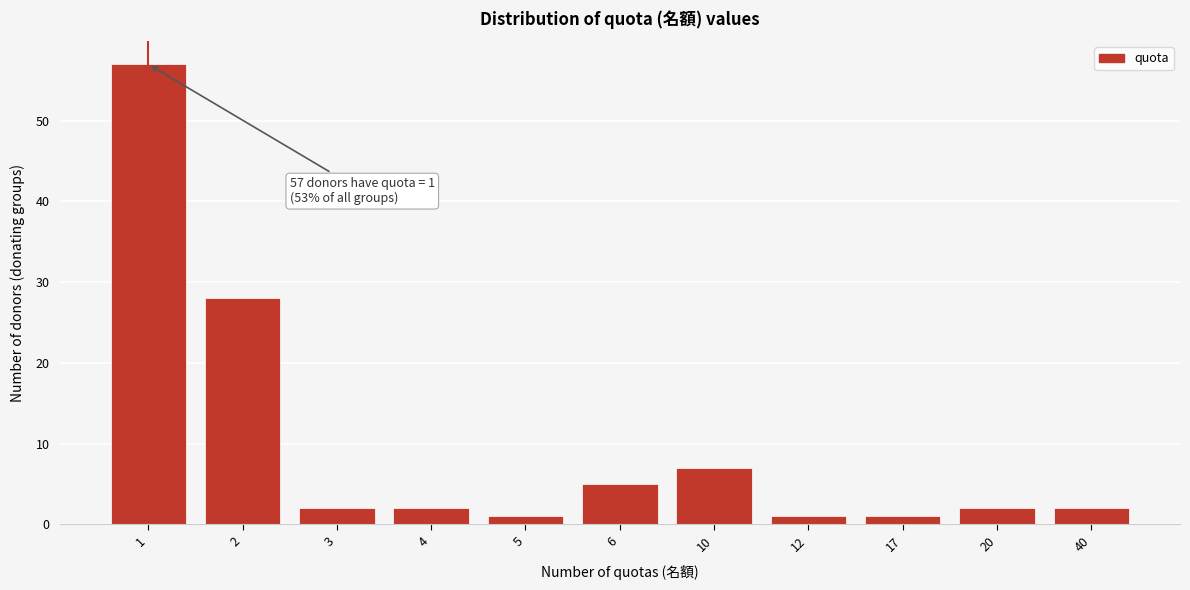

Reading left to right, transcribe all the data shown in this chart.

57	28	2	2	1	5	7	1	1	2	2